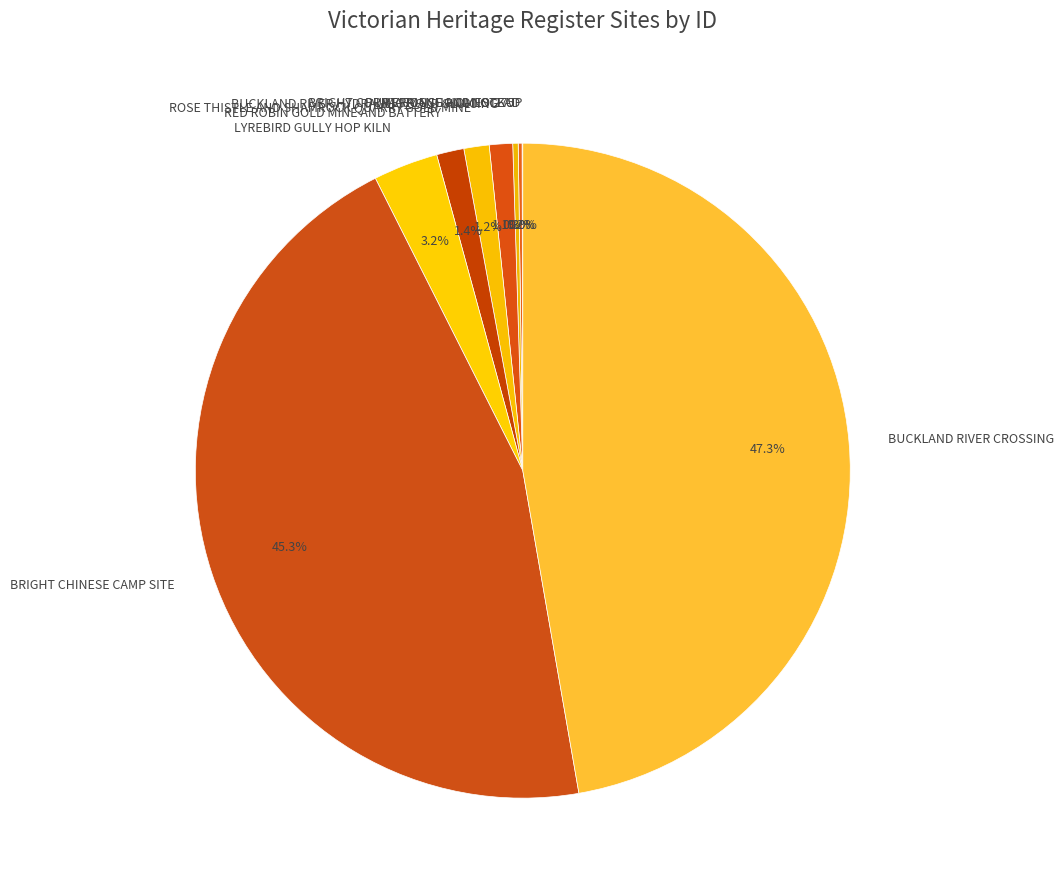

Does any single category account for the majority?

No